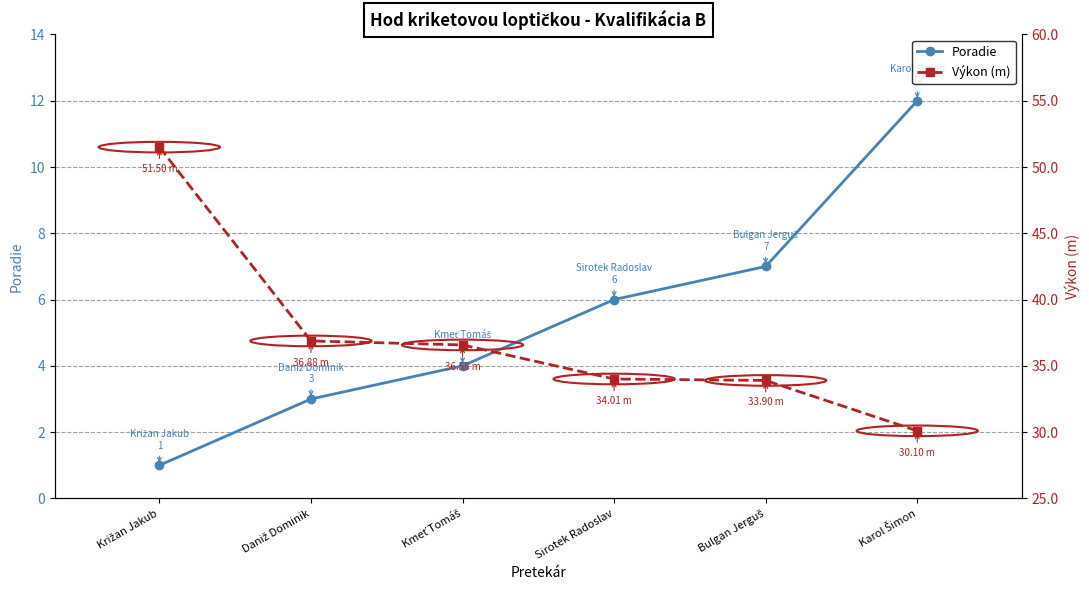

What is the difference between the second highest and second lowest values in the Výkon (m) series?

3.0